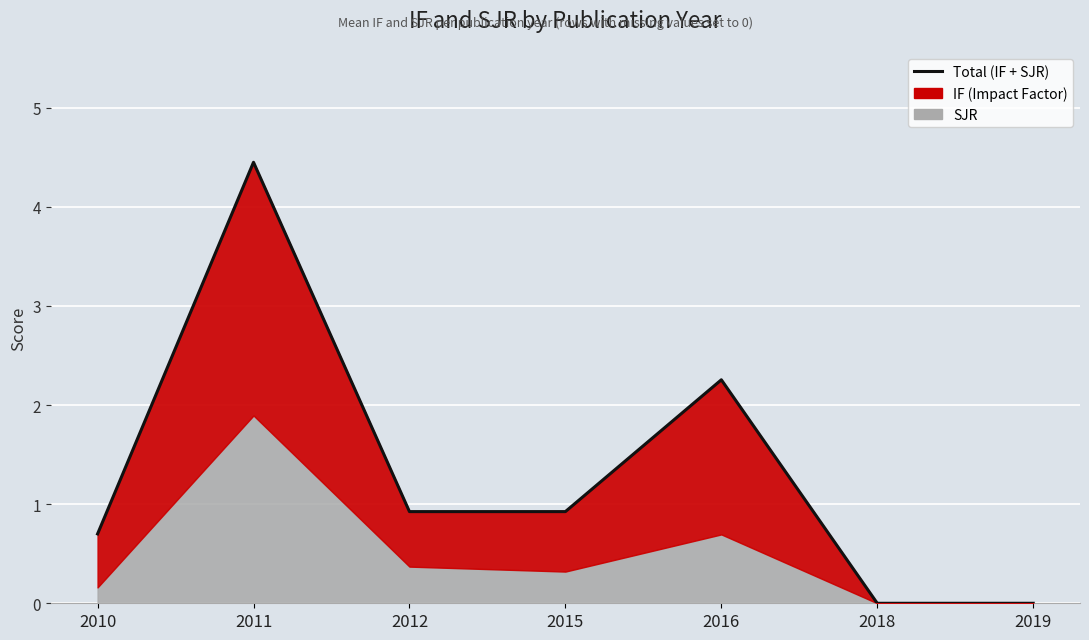

What is the sum of all values?

9.3